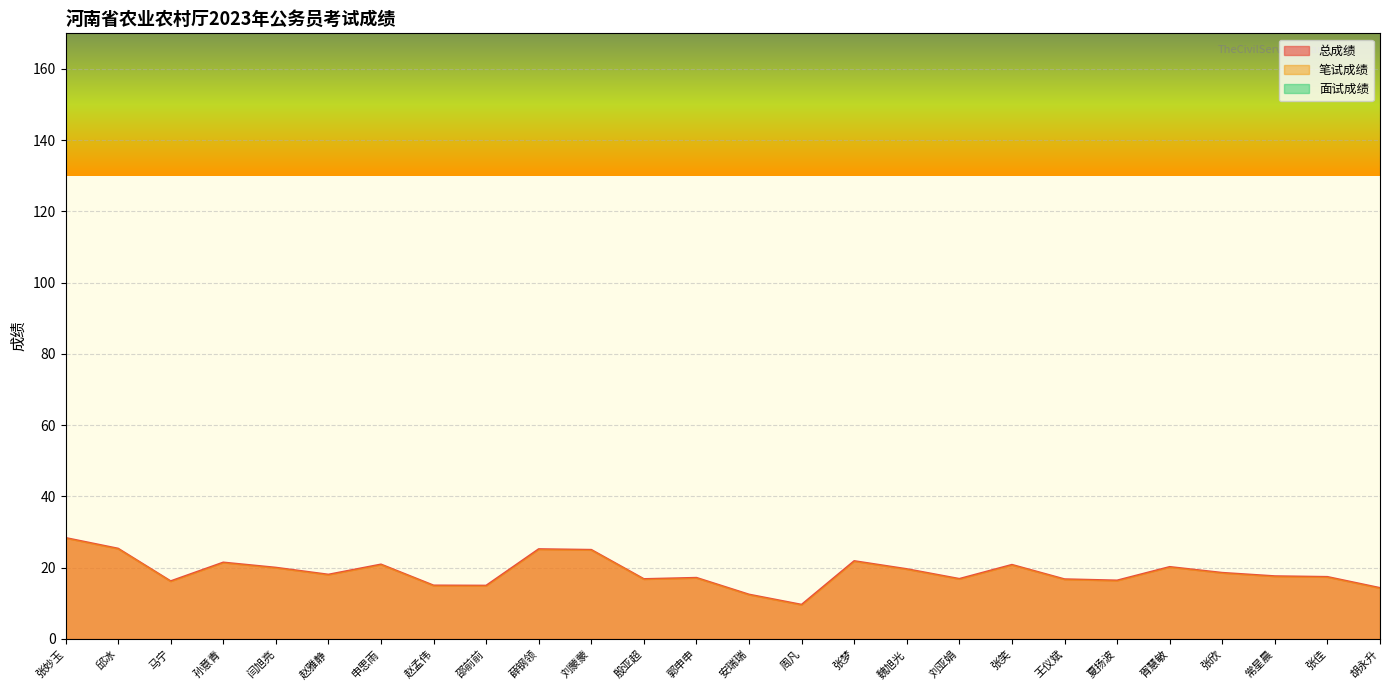

What position from the right is 张妙玉?

26